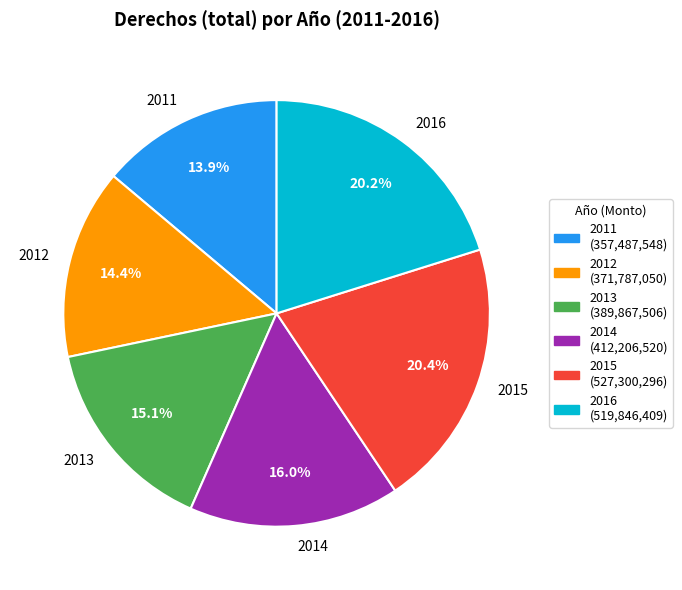

True or false: 2012 accounts for 14% of the total.

True